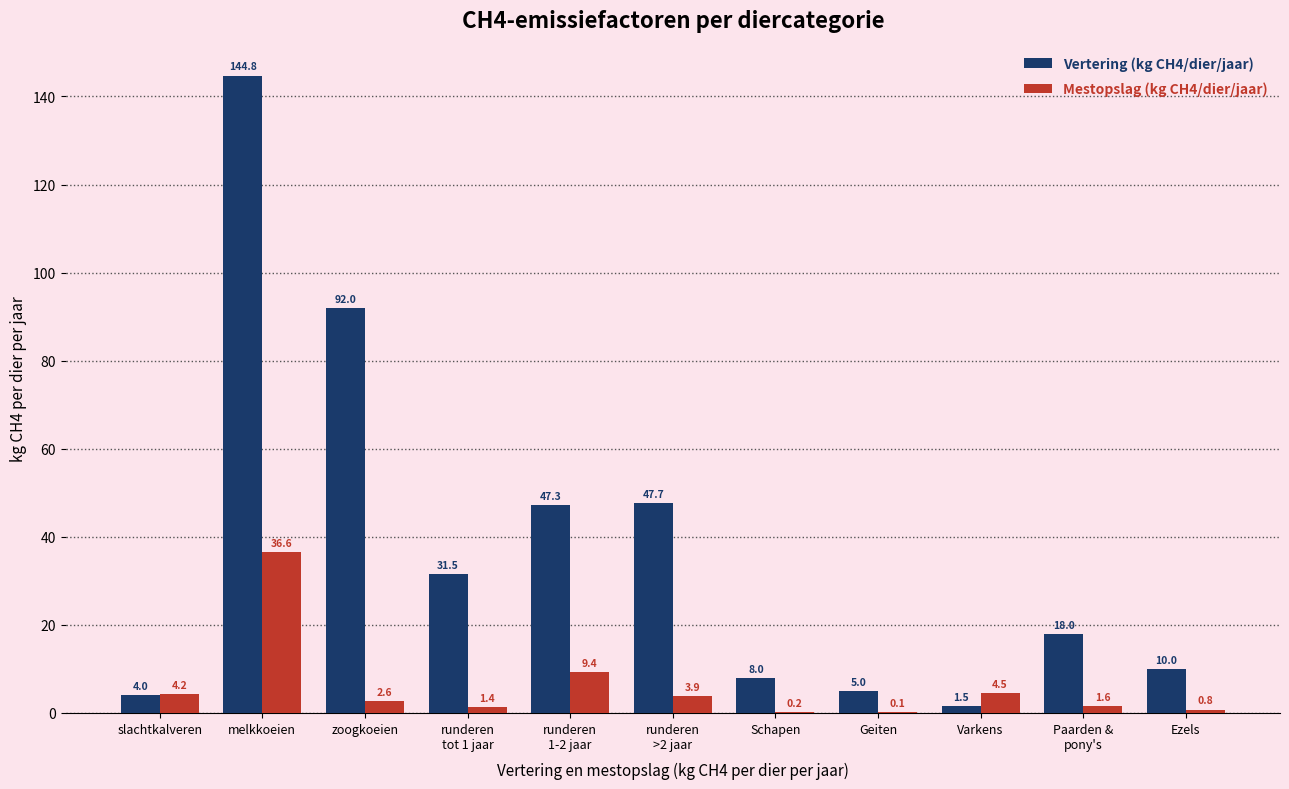

Which series has the largest range (max minus min)?

Vertering (kg CH4/dier/jaar)